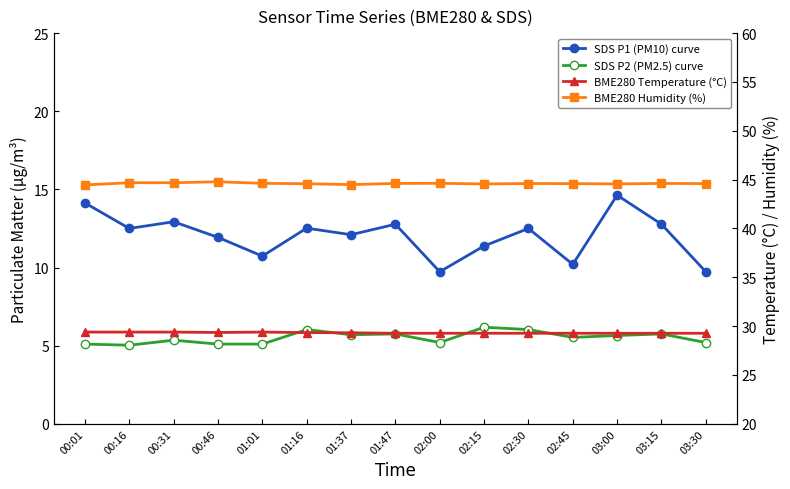

Count the number of categories in the chart.

15